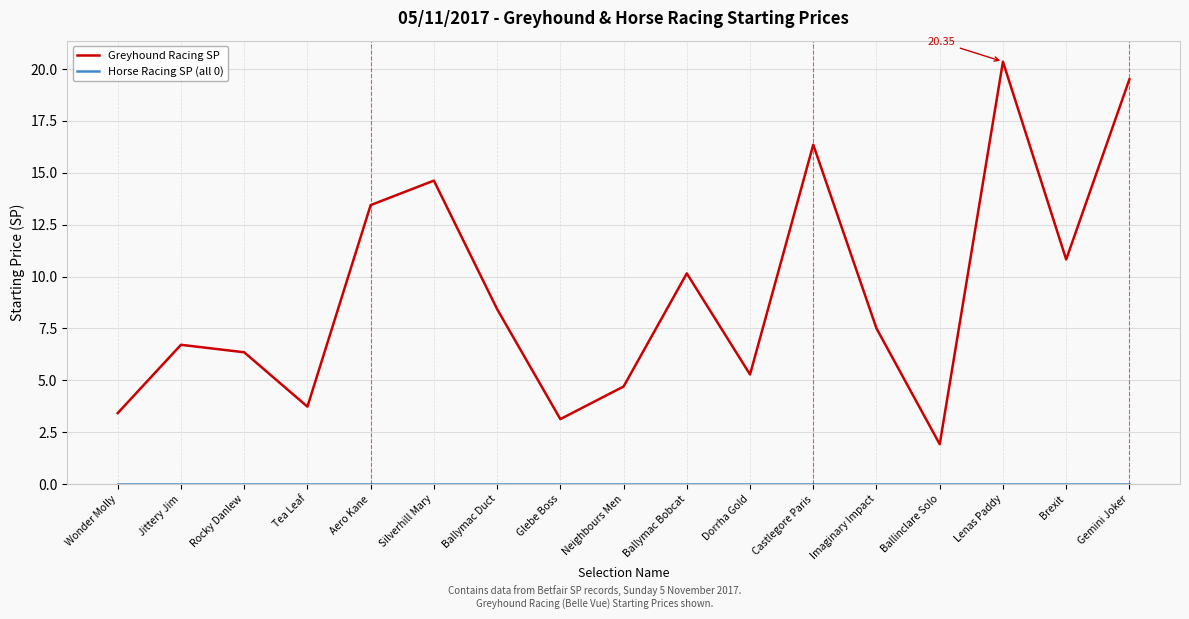

Where does the Greyhound Racing SP series first go above 7?

Aero Kane